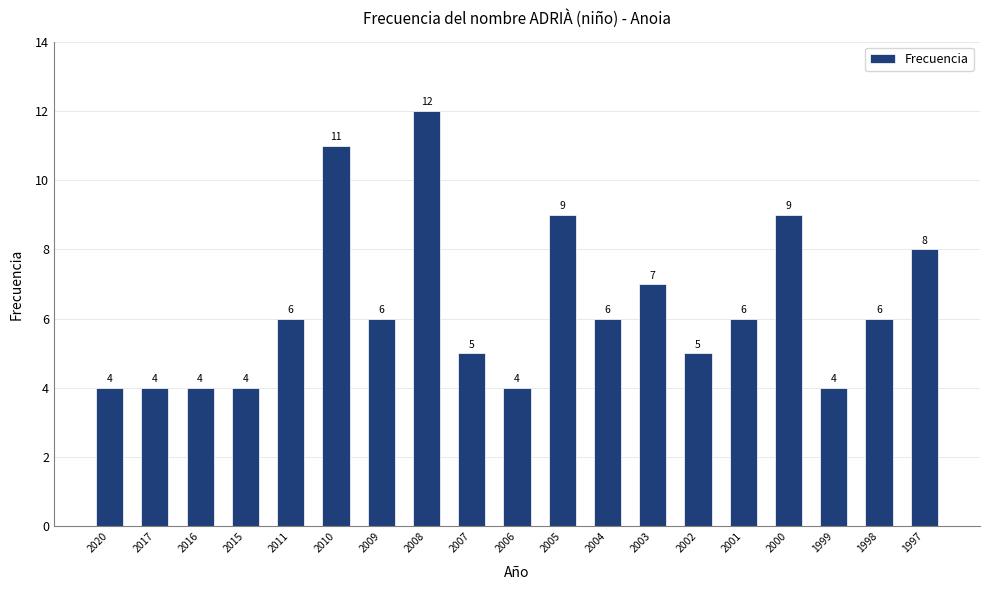

What is the value of the 18th bar from the left?

6